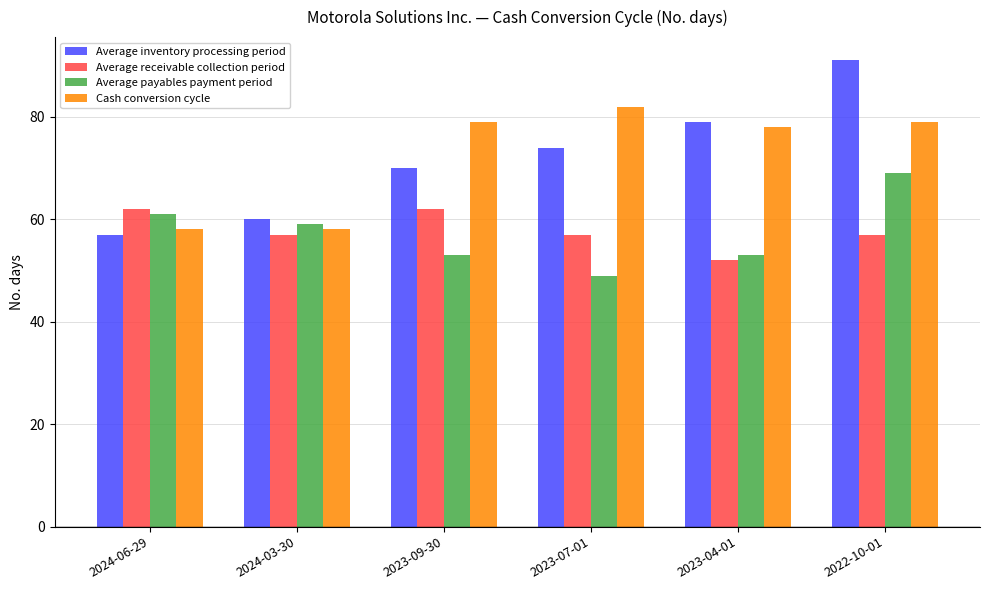

How many values in the Average inventory processing period series are below 74?

3